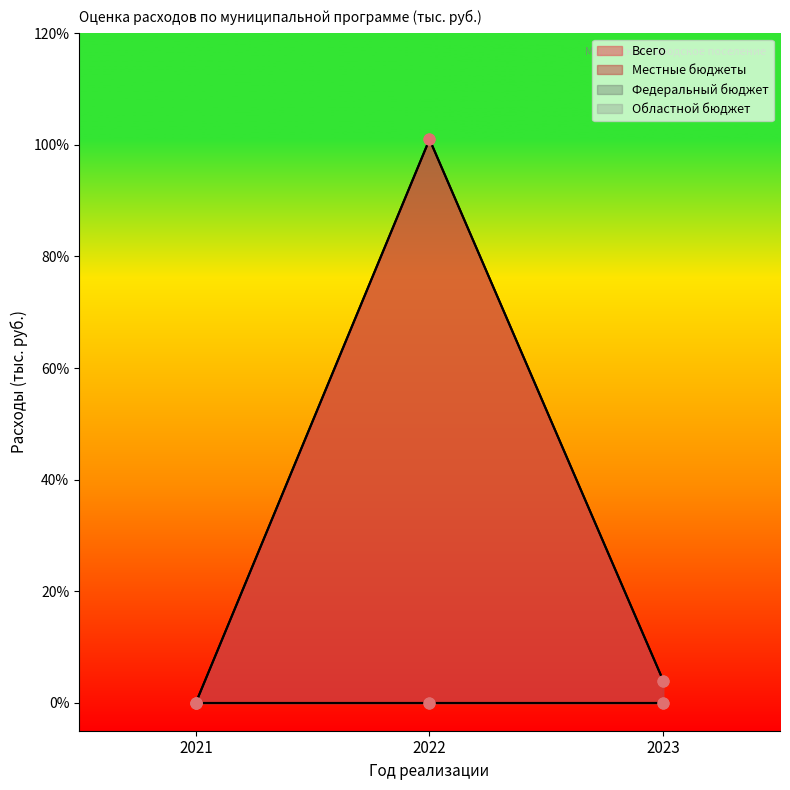

Which series reaches the minimum Y coordinate?

Всего